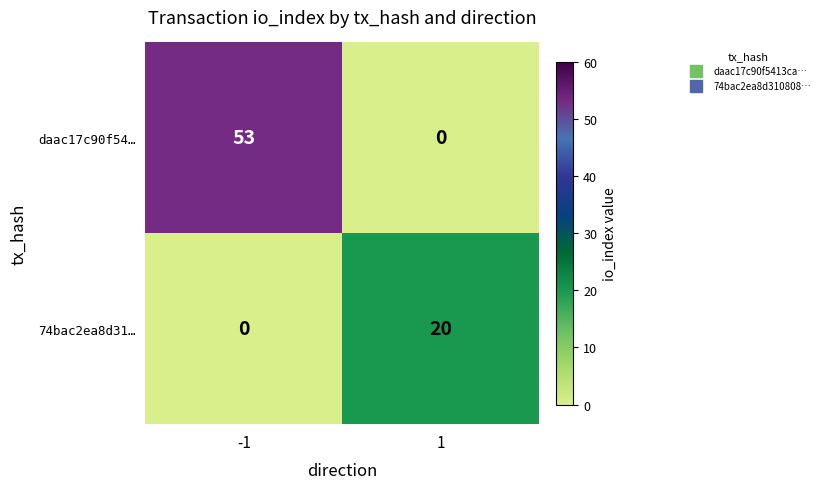

What is the greatest value displayed?

53